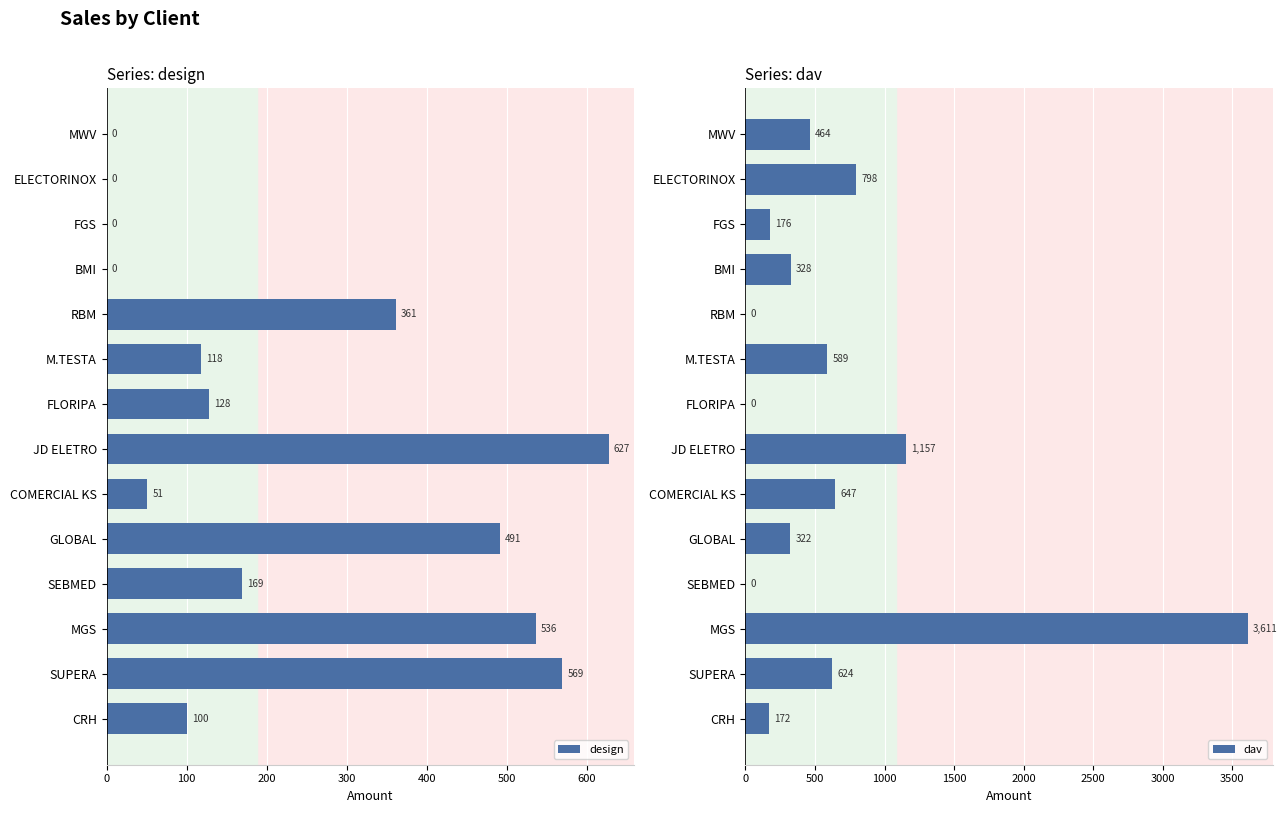

What are all the series names shown in the legend?

design, dav